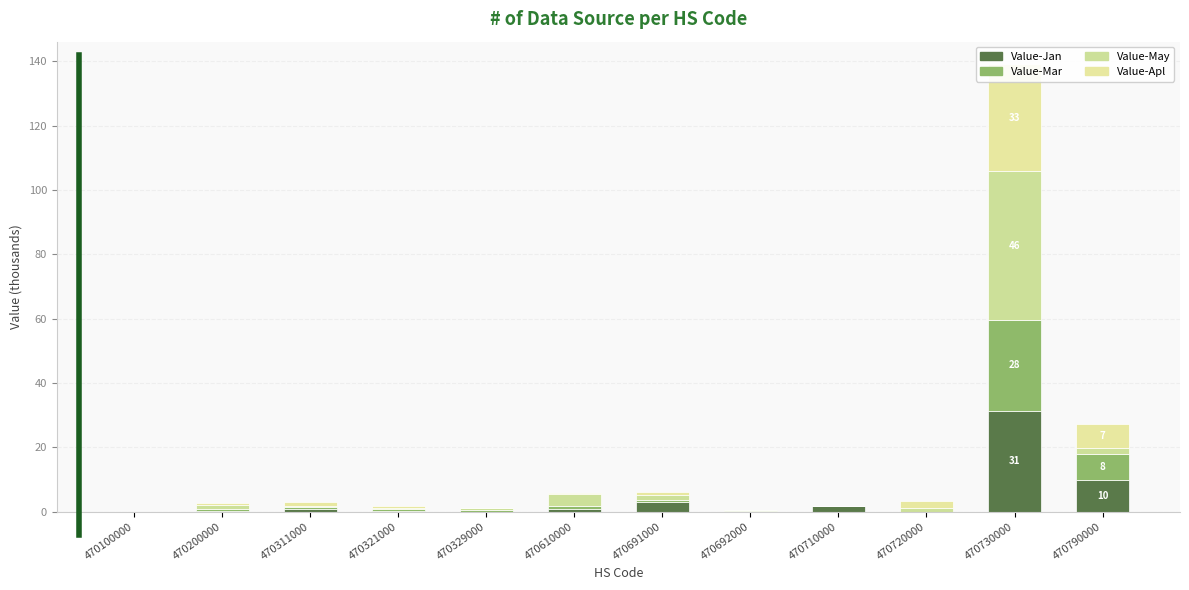

At how many categories does at least one series exceed 25?

1